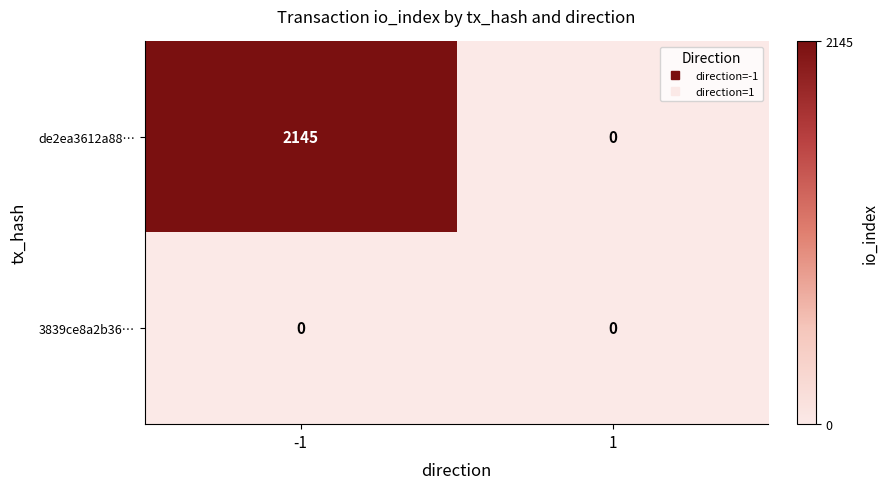

What is the sum of the de2ea3612a88… values at -1 and 1?

2145